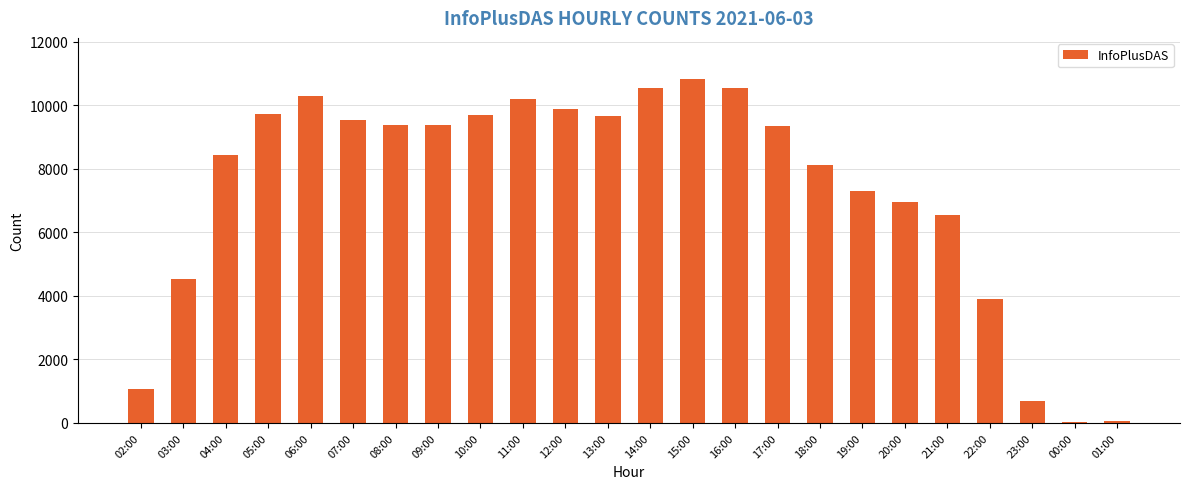

Count the number of data series in this chart.

1